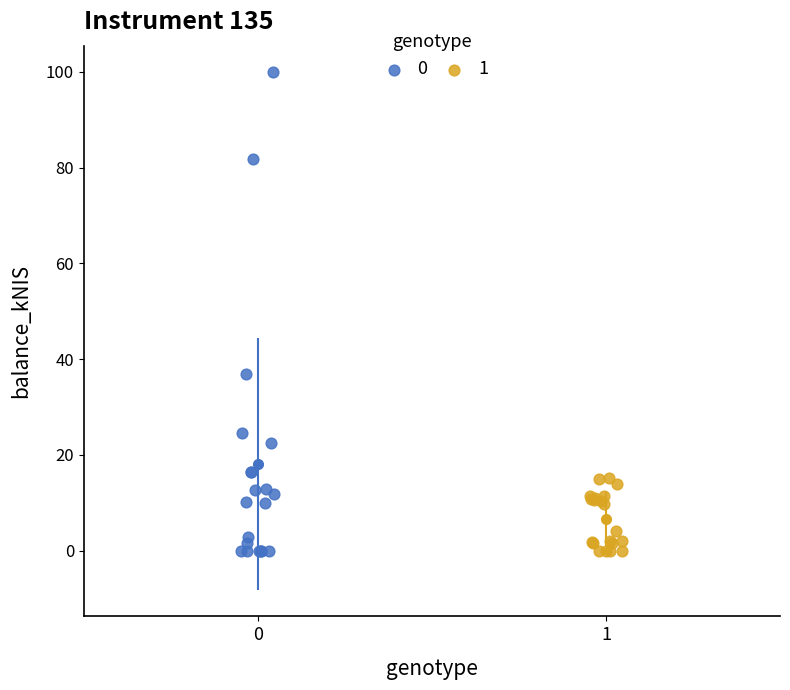

Which series has the largest Y range (max minus min)?

0